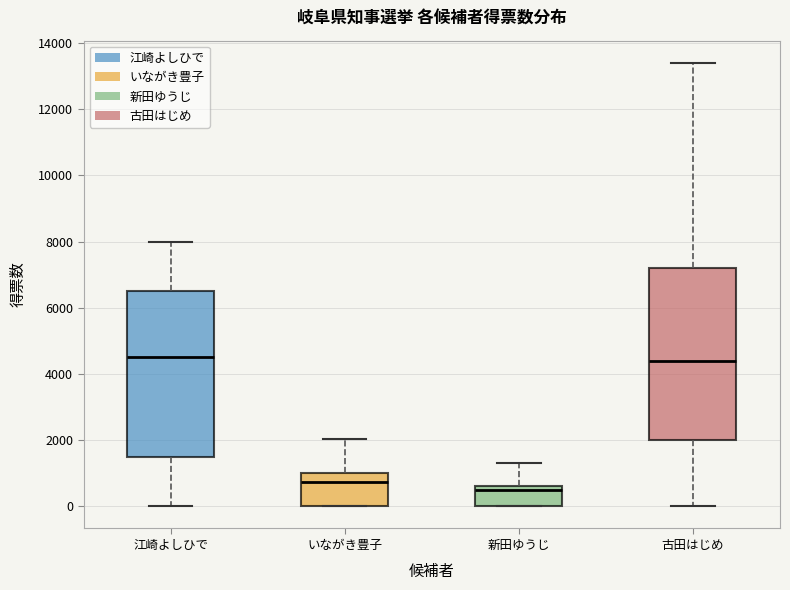

Reading left to right, transcribe this box plot: for each box, give where its median line is, the range the box spans, and where its two whiskers end, as read against the y-axis. The values are not printed on the chart, so give them approximately, as read against the axis.

江崎よしひで: median 4600, box 1600 to 6600, whiskers 0 to 8000
いながき豊子: median 800, box 0 to 1000, whiskers 0 to 2000
新田ゆうじ: median 600 (just below the box's upper edge), box 0 to 600, whiskers 0 to 1200
古田はじめ: median 4400, box 2000 to 7200, whiskers 0 to 13400